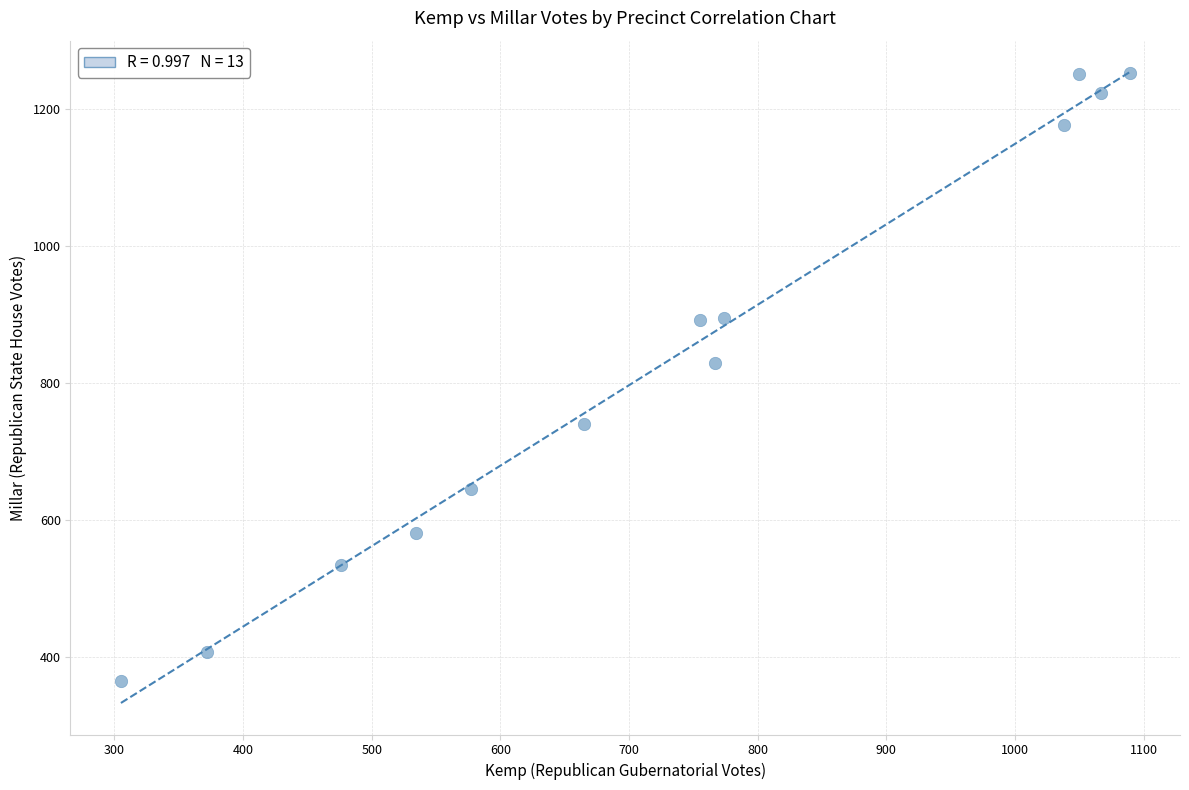

What is the range of X values (max minus min)?

784